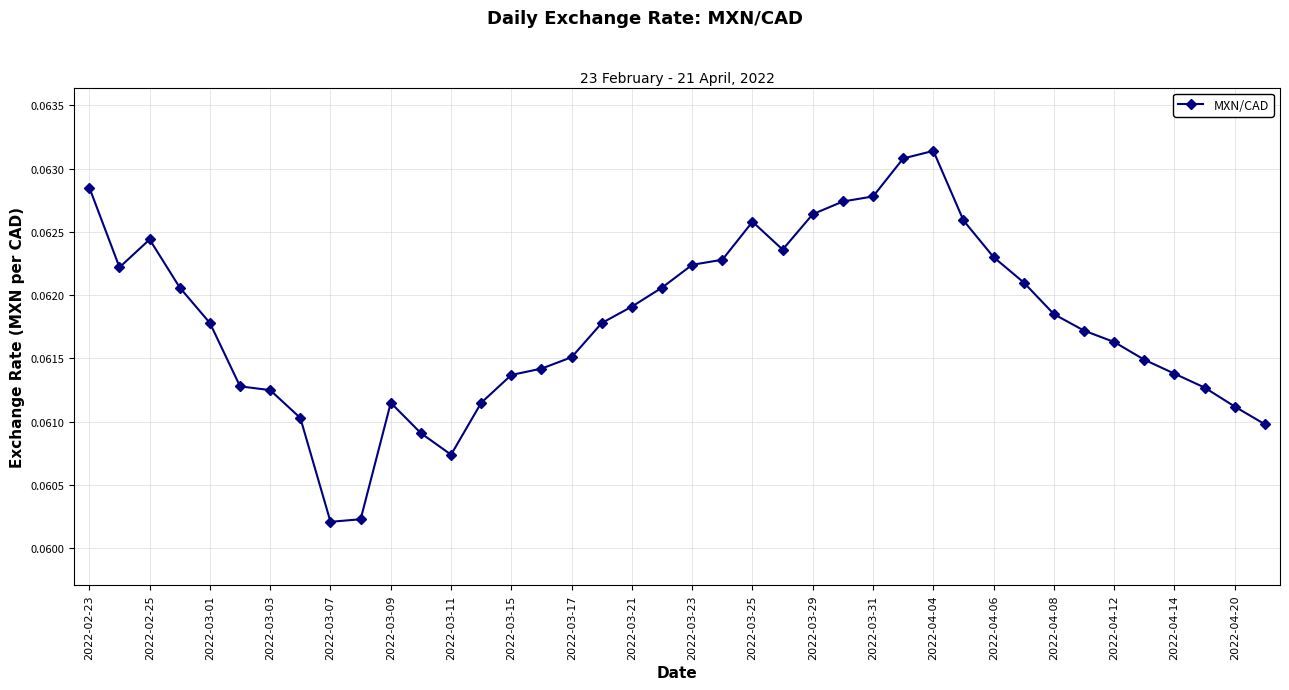

What is the sum of all values?

2.5